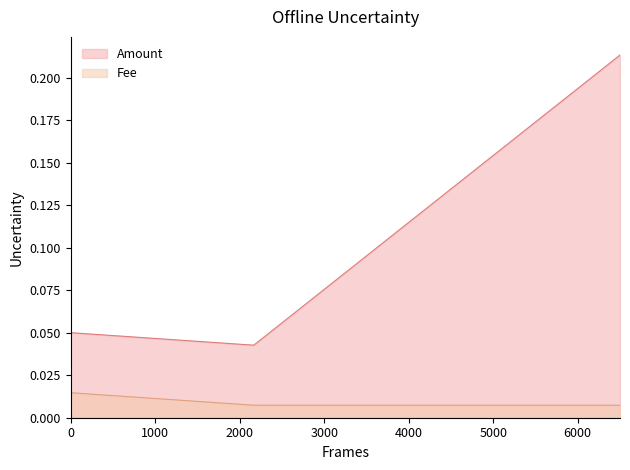

Which series has the largest total across all categories?

Amount